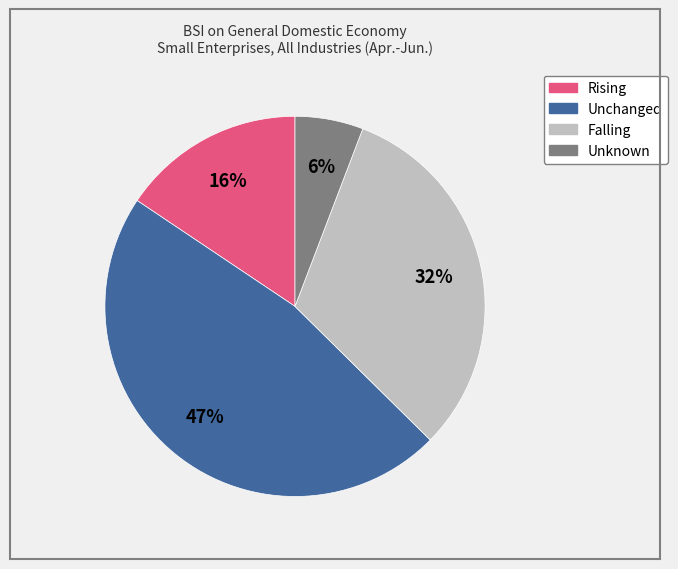

To the nearest percent, what is the difference between the Rising and Unknown slice percentages?

10%